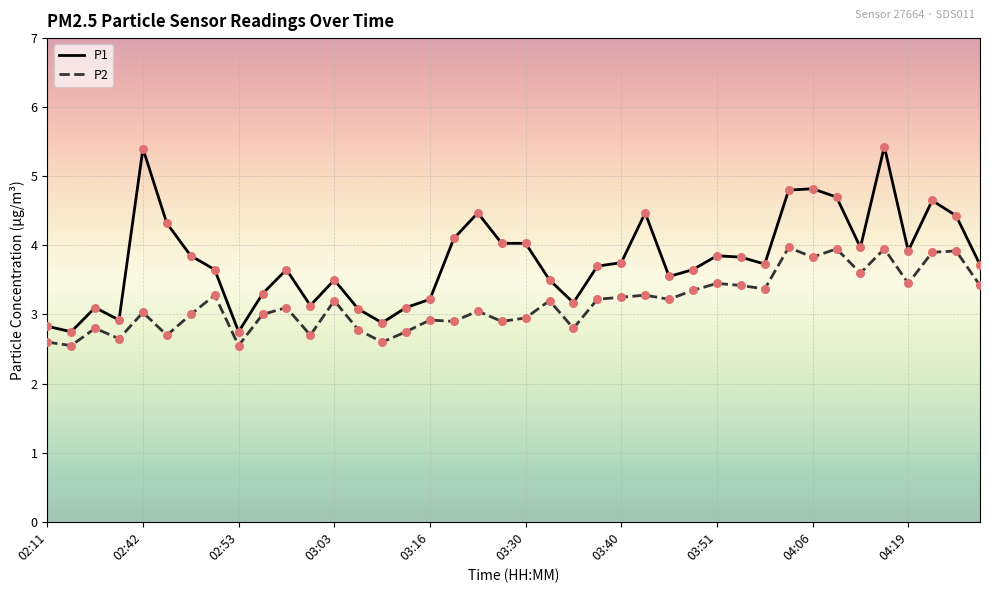

What are all the series names shown in the legend?

P1, P2